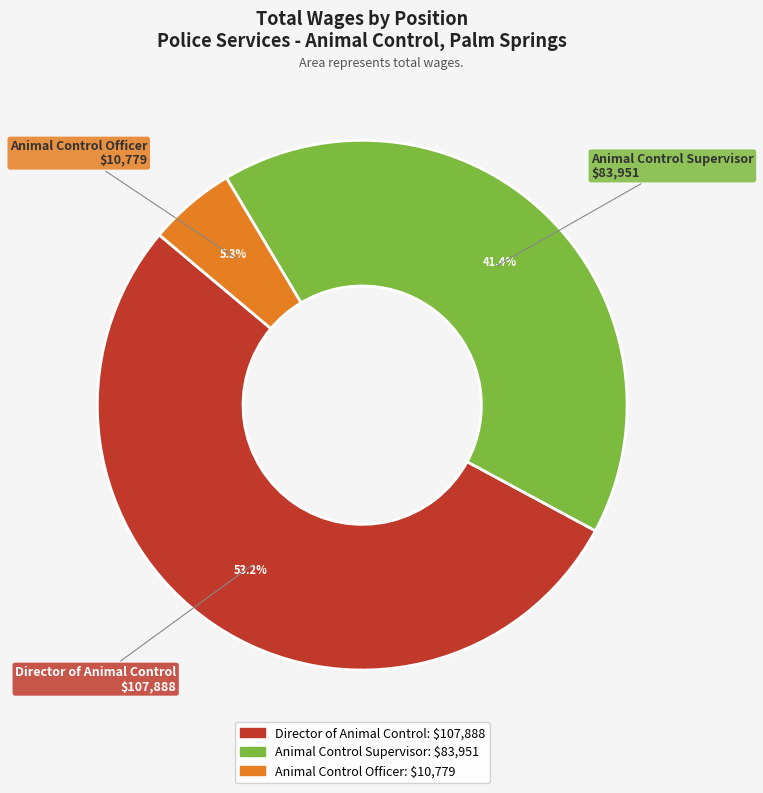

What is the majority slice?

Director of Animal Control